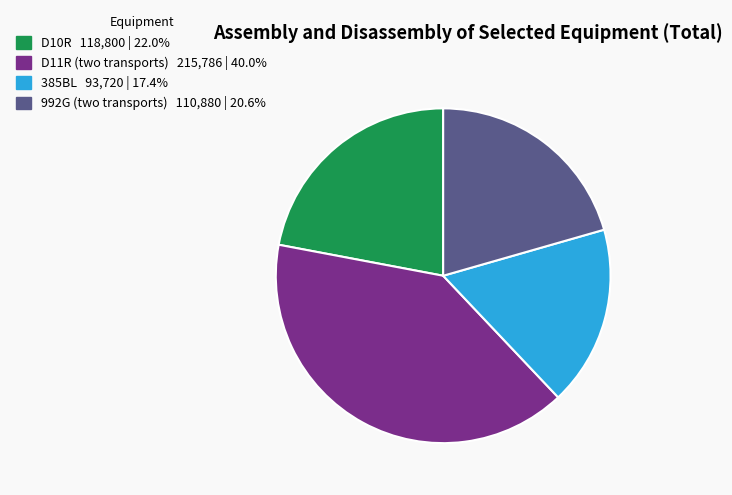

Does D11R (two transports) account for over 50% of the chart?

No